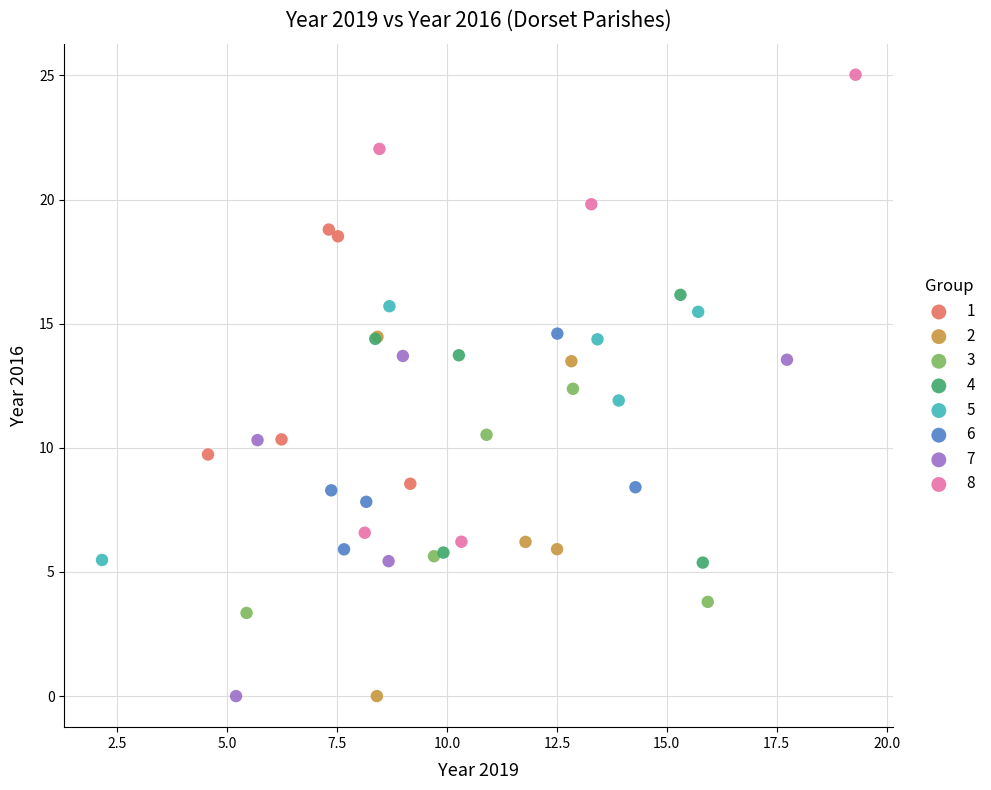

Which series has the largest Y range (max minus min)?

8